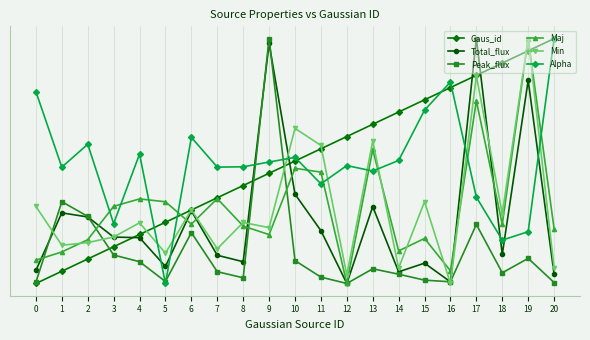

Is this an area chart (filled region under the line)?

No